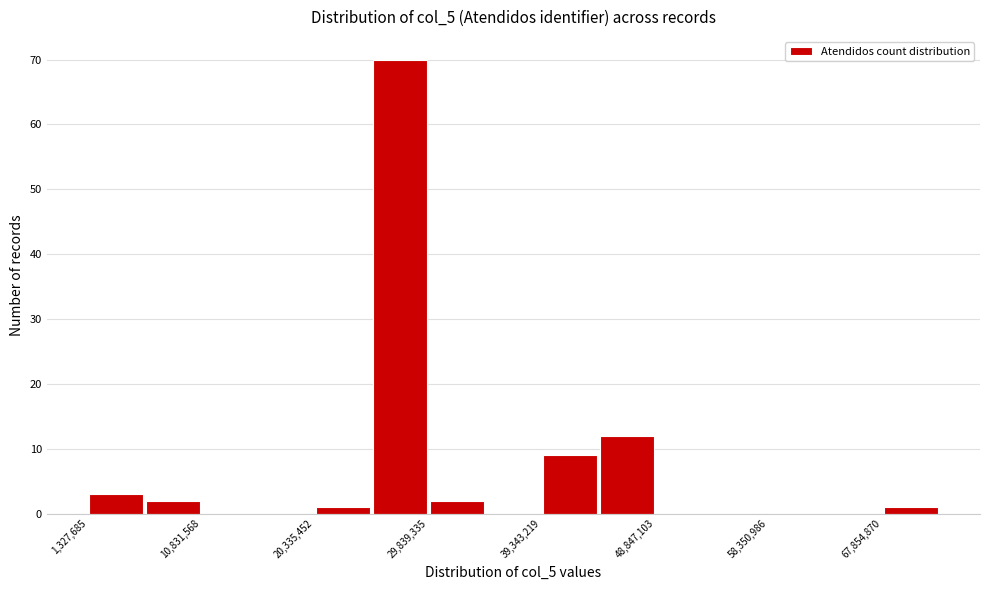

How tall is the bar that spans 1000000 to 6000000 on the x-axis? Neither the bar edges nor the heights are printed on the chart, so give them approximately, as read against the axes.

3